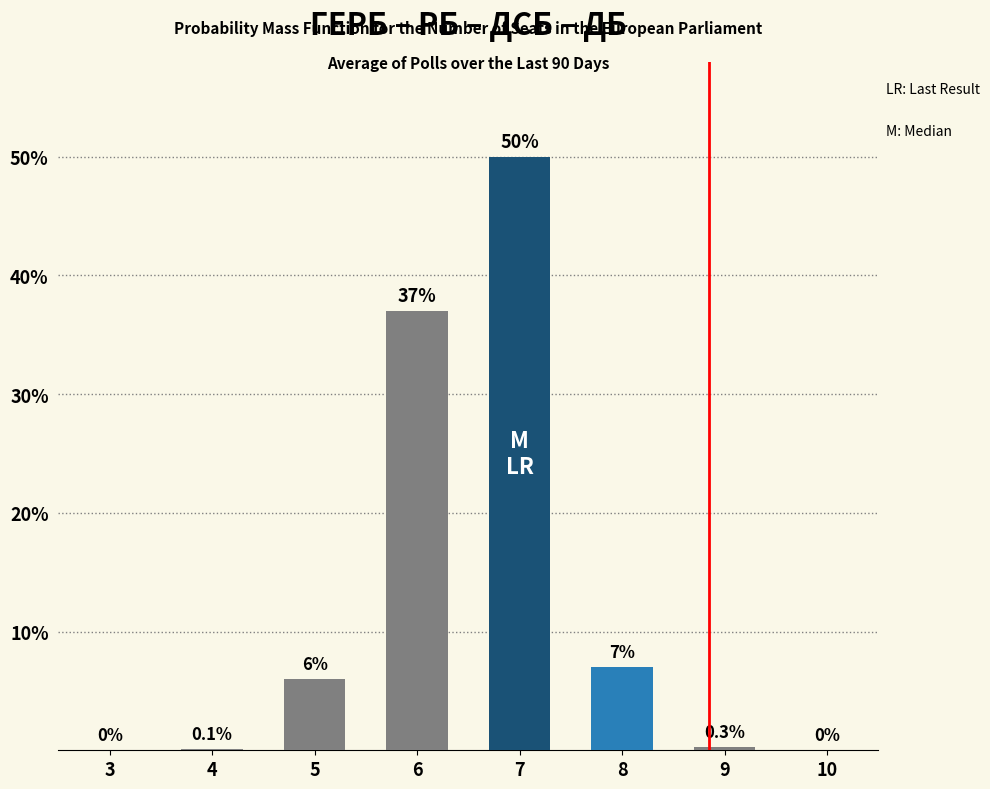

Reading left to right, transcribe all the data shown in this chart.

3=0.0	4=0.1	5=6.0	6=37.0	7=50.0	8=7.0	9=0.3	10=0.0